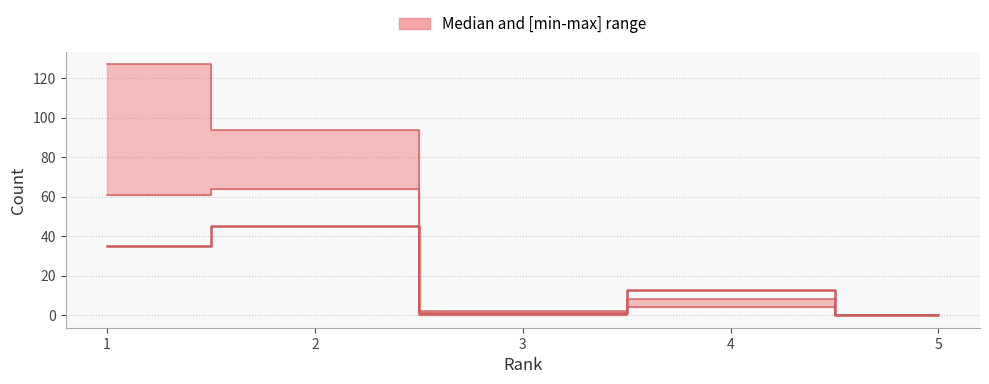

What is the sum of the values at 2 and 3?

46